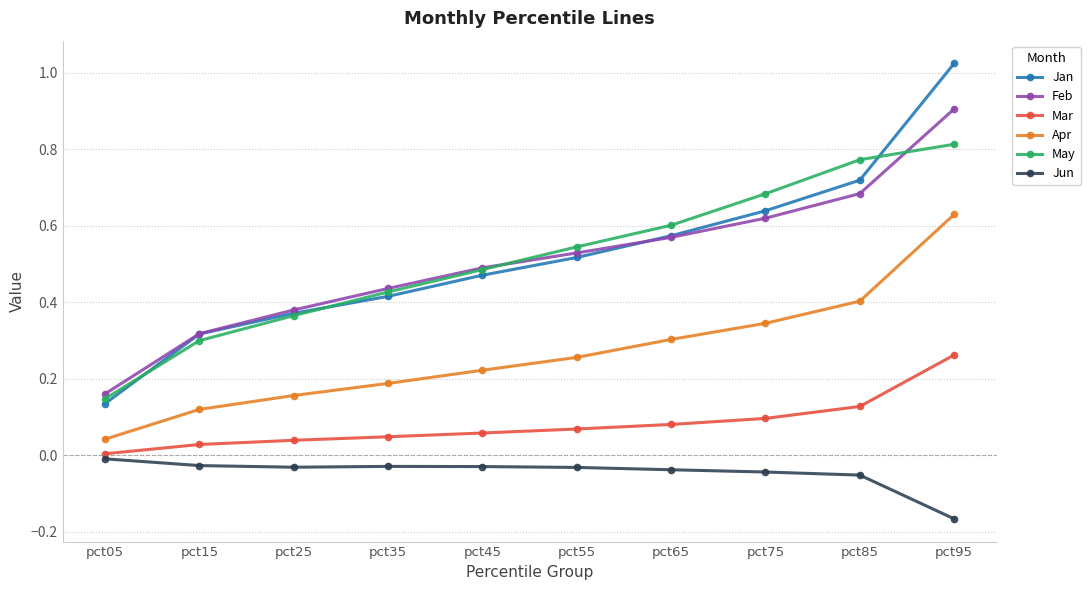

What is the total value across all series at pct65?

2.1